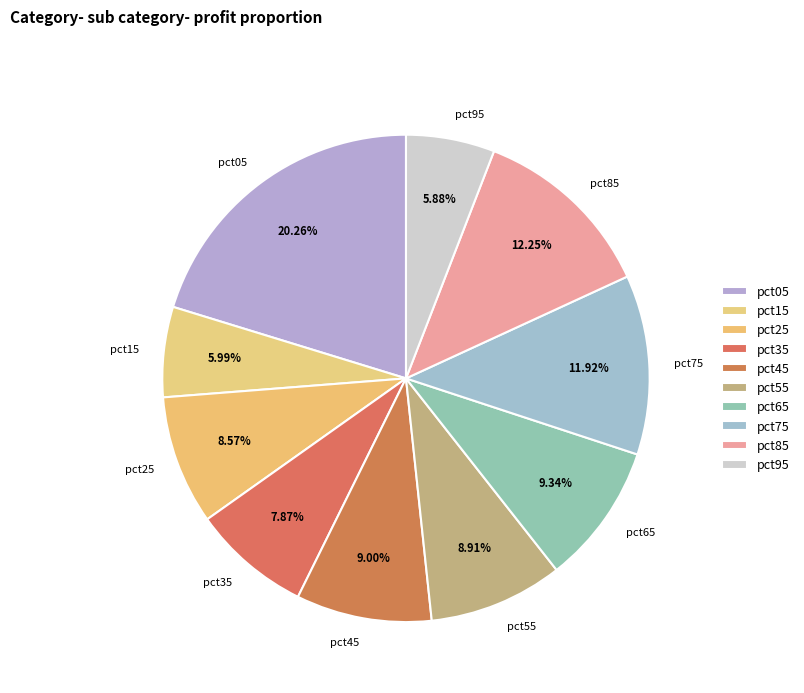

Does any single category account for the majority?

No